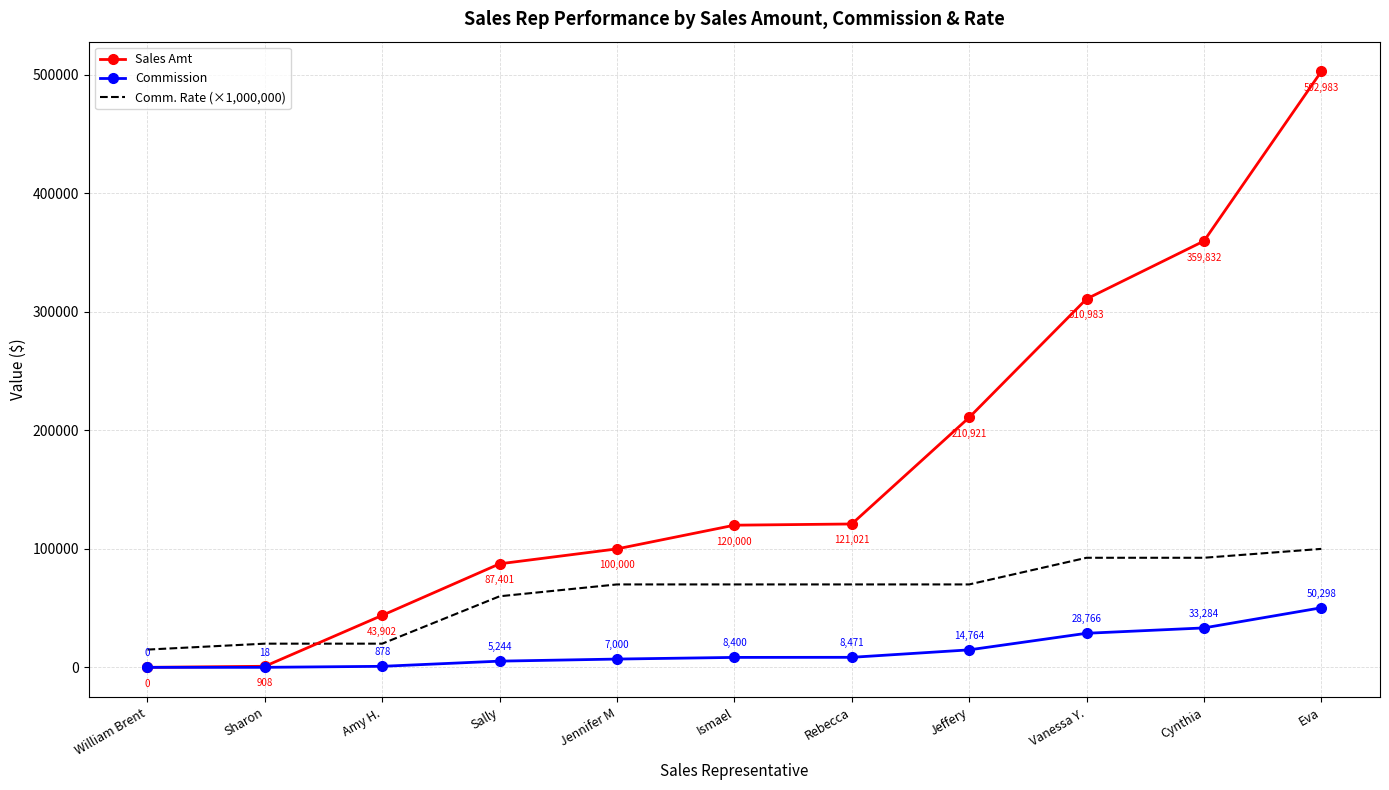

What is the spread (max minus min) of values at Amy H.?

43024.0